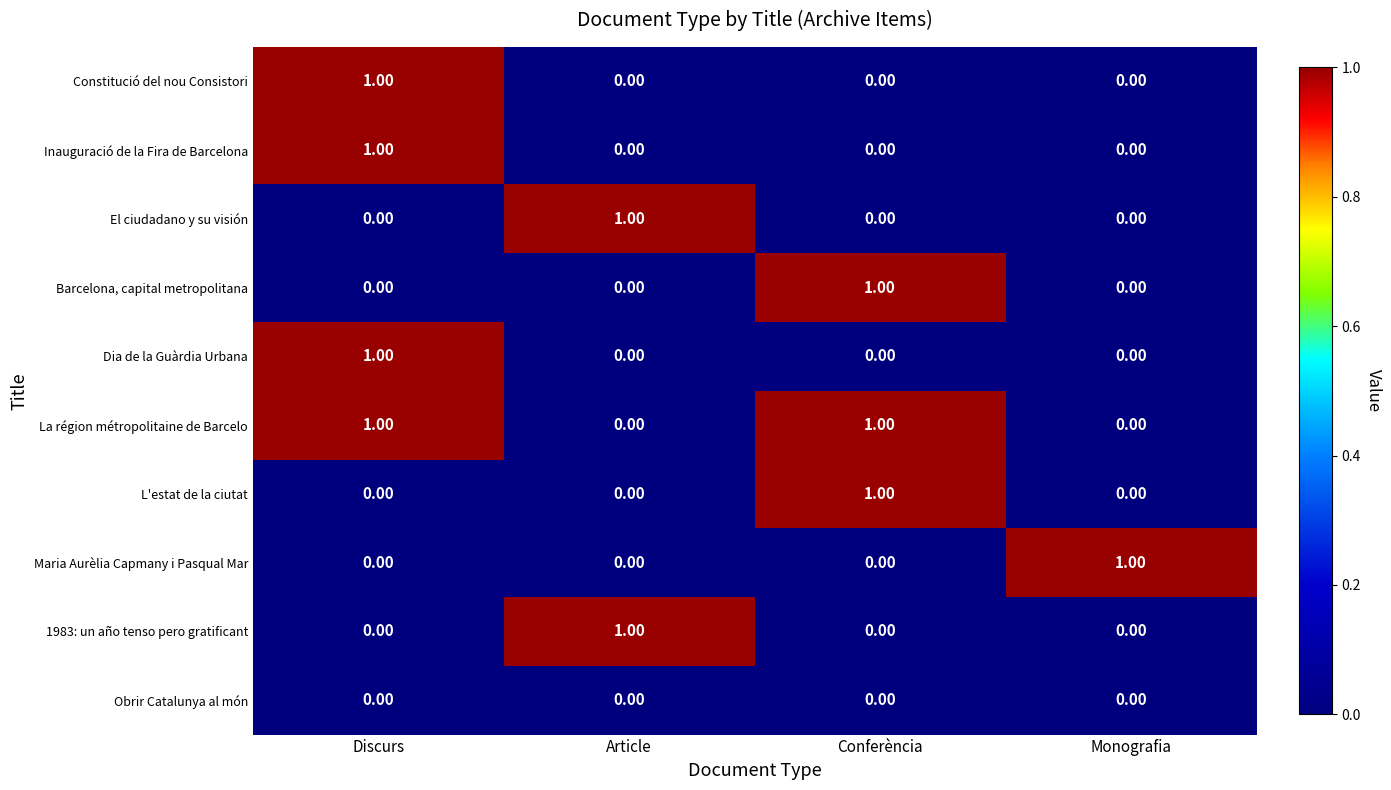

At which category is the sum across all series the highest?

Discurs